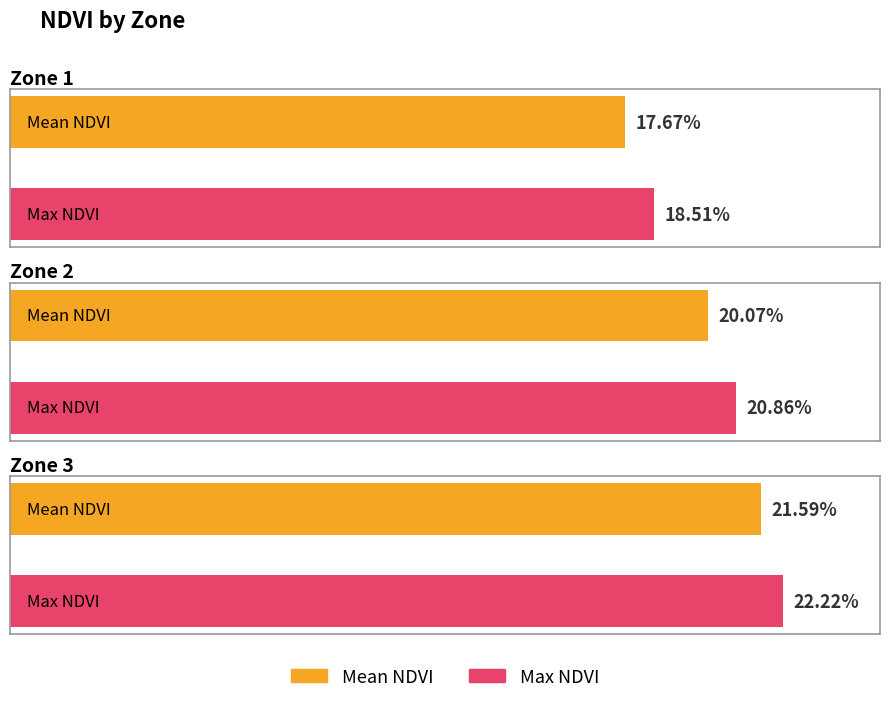

Reading right to left, extract all data points from this chart.

Mean NDVI: Zone 3=0.2	Zone 2=0.2	Zone 1=0.2
Max NDVI: Zone 3=0.2	Zone 2=0.2	Zone 1=0.2